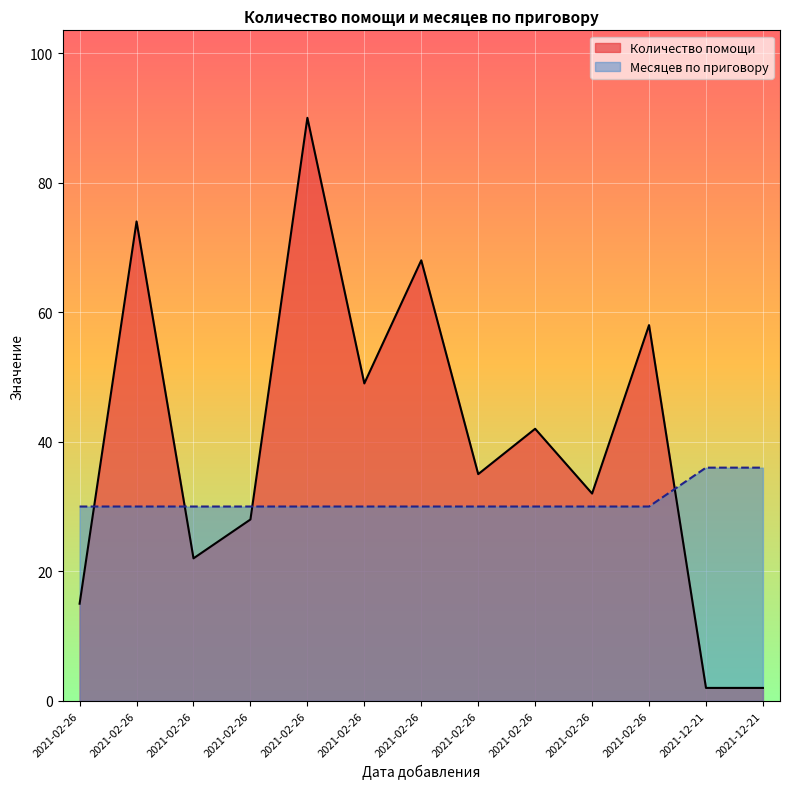

What is the greatest value displayed?

90